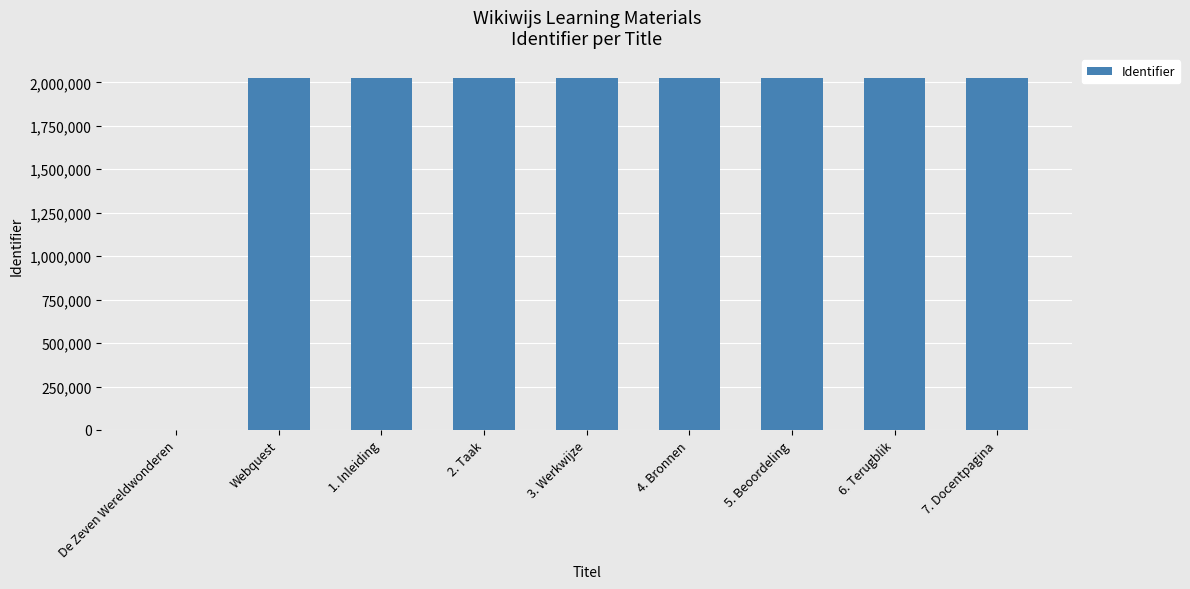

True or false: the data shows 835063 at 7. Docentpagina.

False